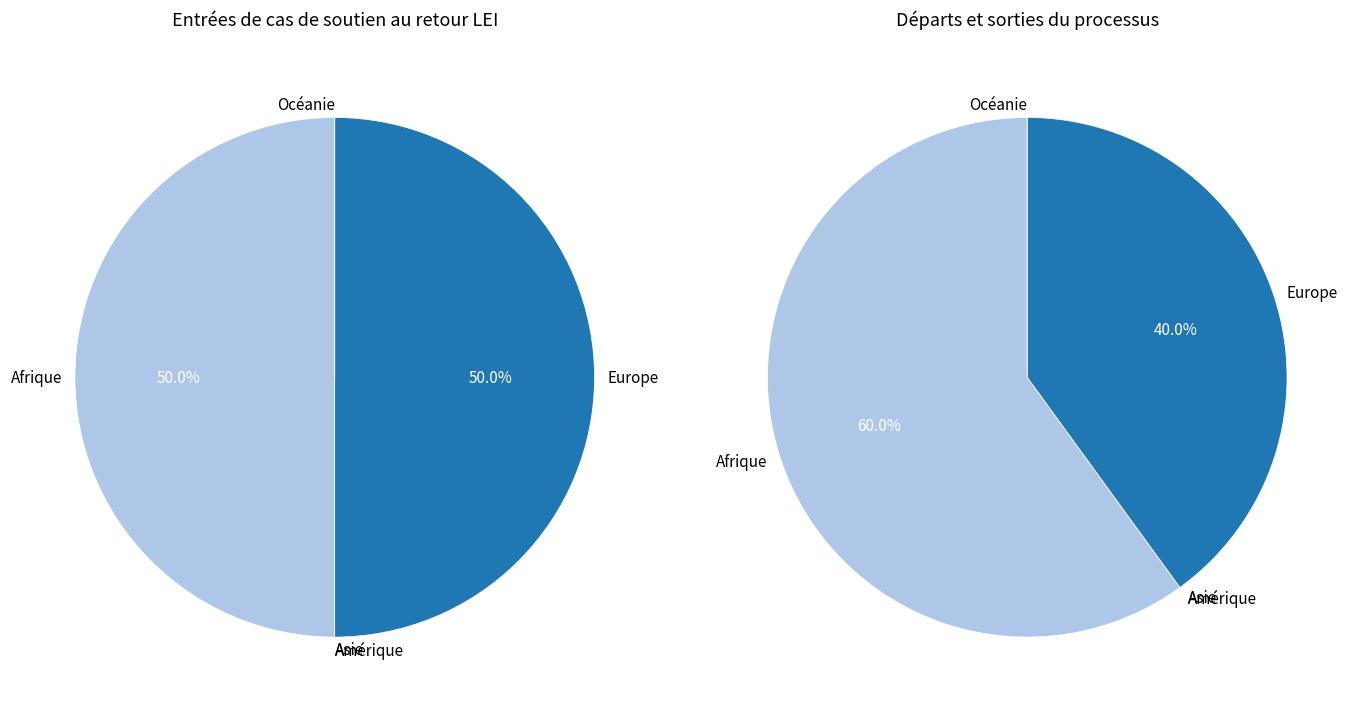

Does Afrique account for over 50% of the chart?

No